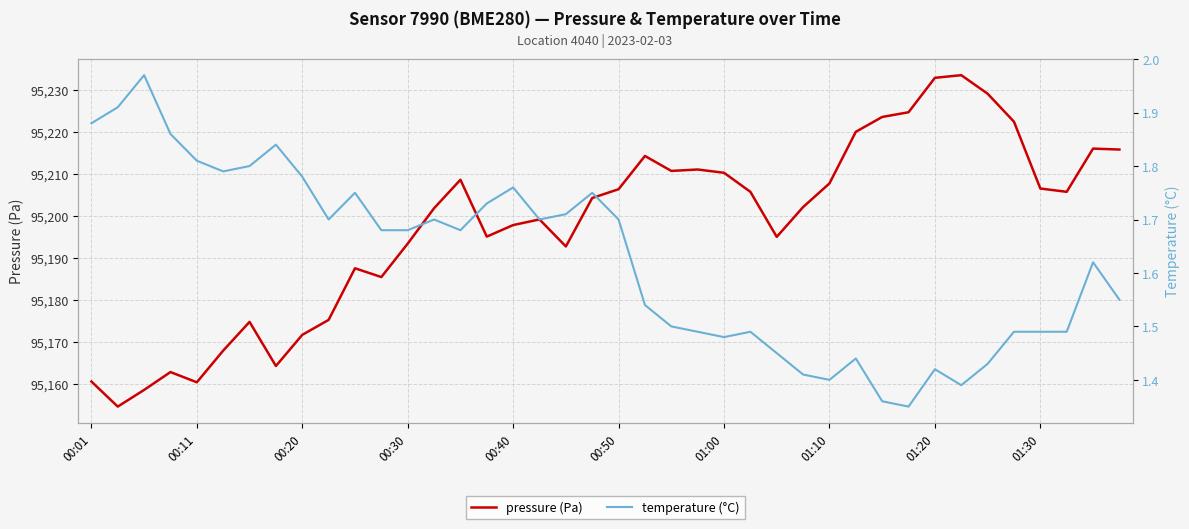

Which series has the largest total across all categories?

pressure